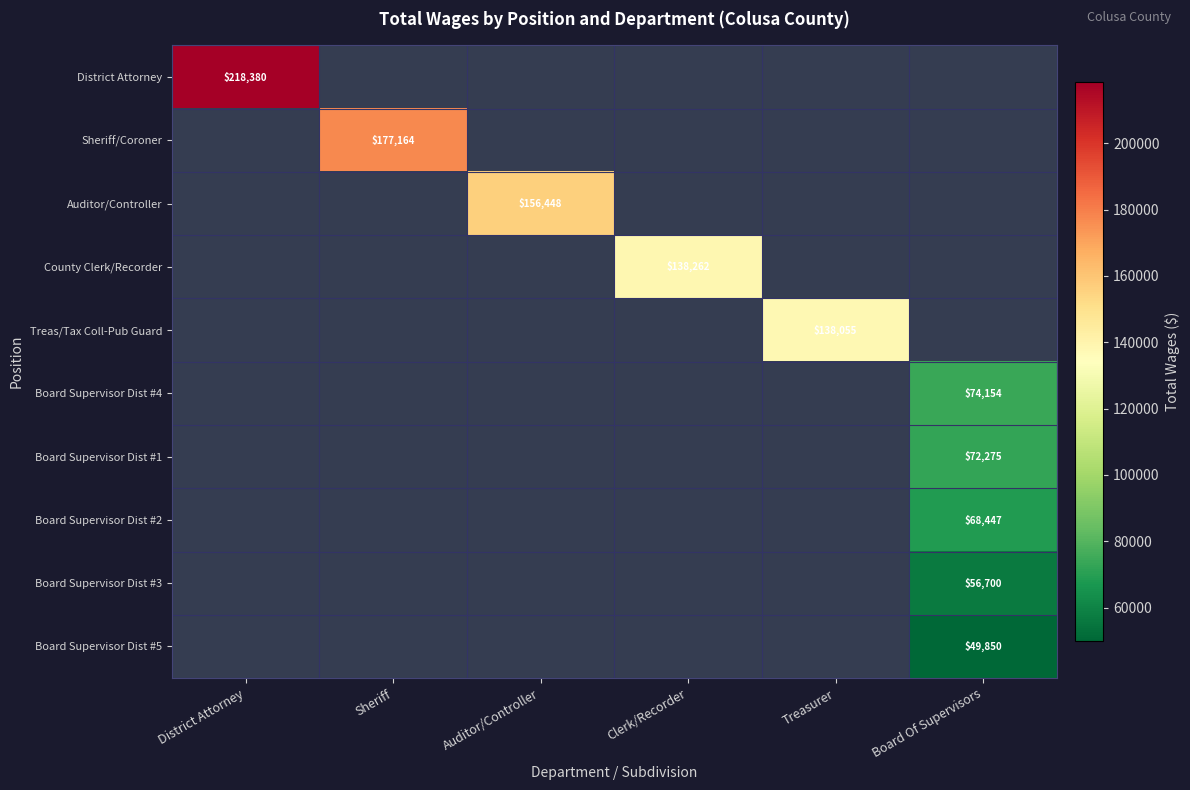

Is it true that Board Supervisor Dist #2 equals 25245 at District Attorney?

False